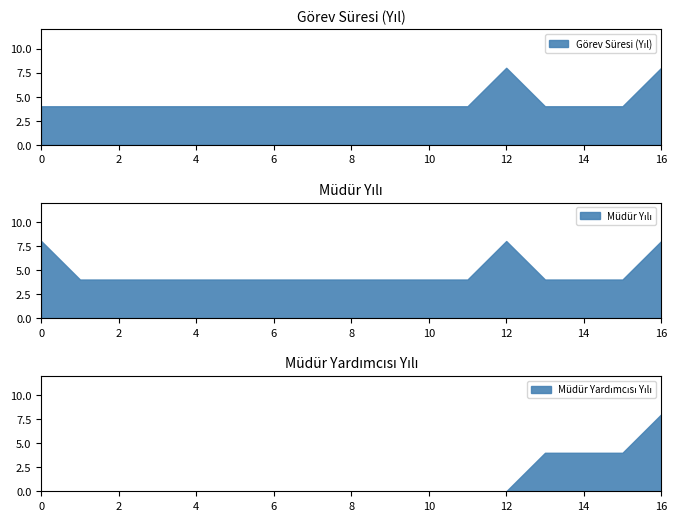

Does the chart display data point markers on the line(s)?

No